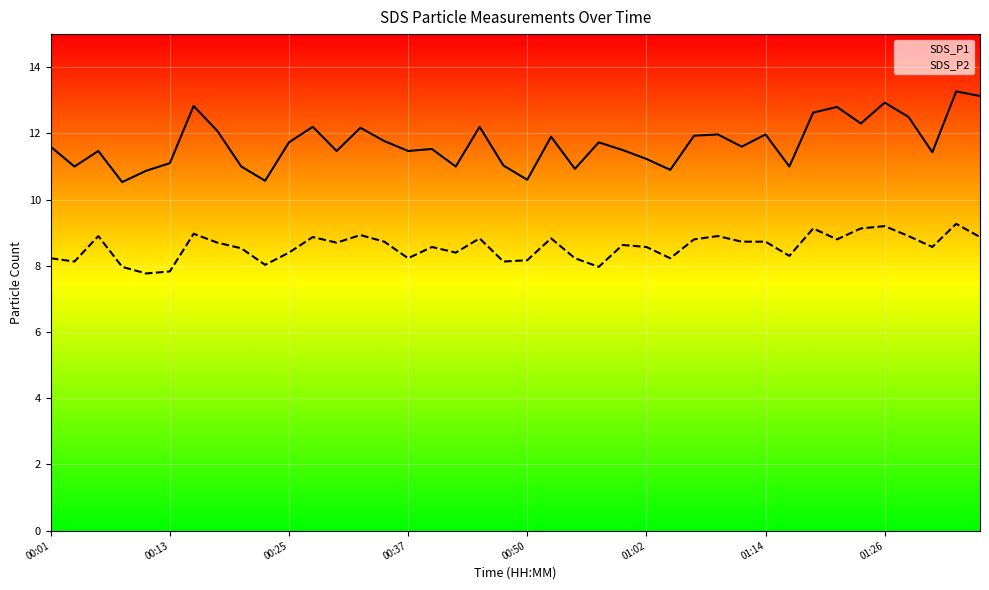

At 9, list the series in order from smallest to largest.

SDS_P2, SDS_P1